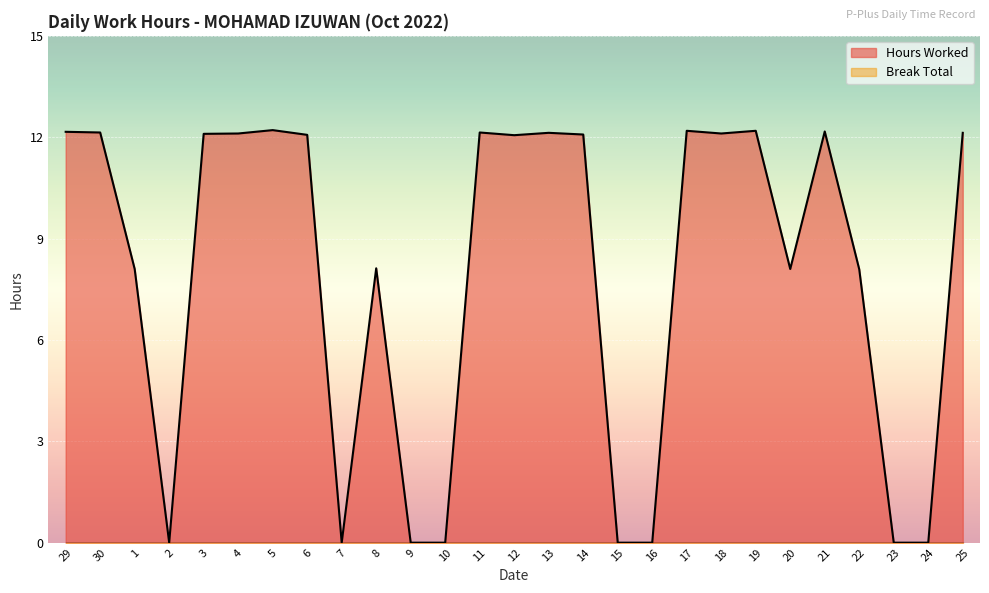

What is the label of the 12th point from the right?

14